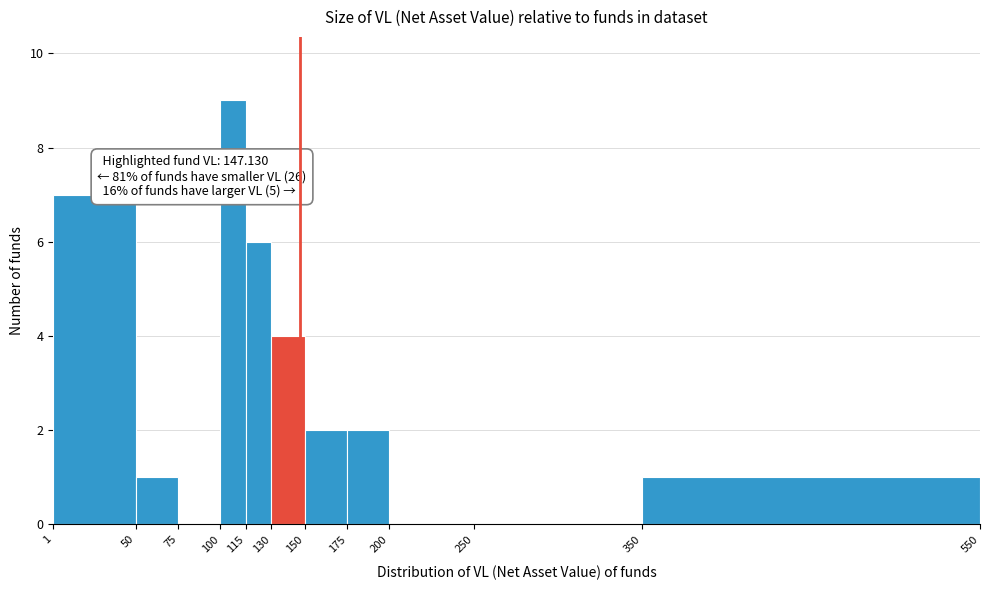

Which range on the x-axis has the tallest bar?

100 to 115